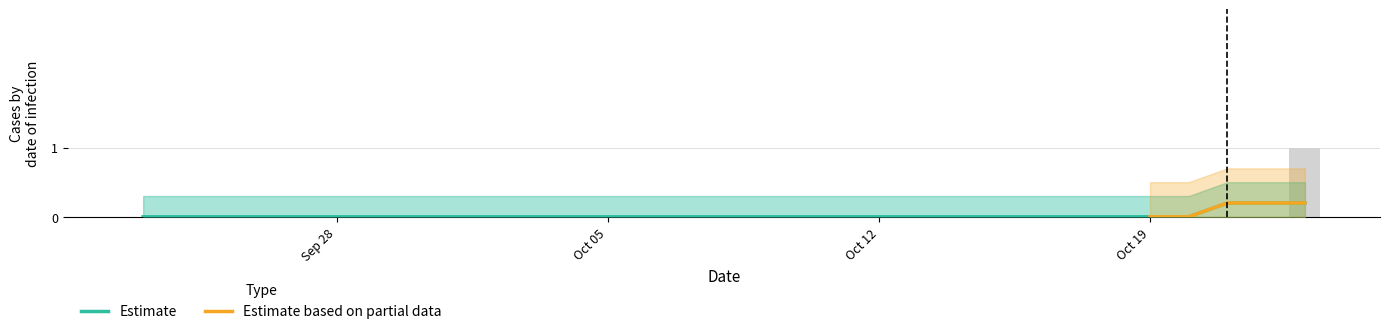

What position from the right is 2020-09-26?

28